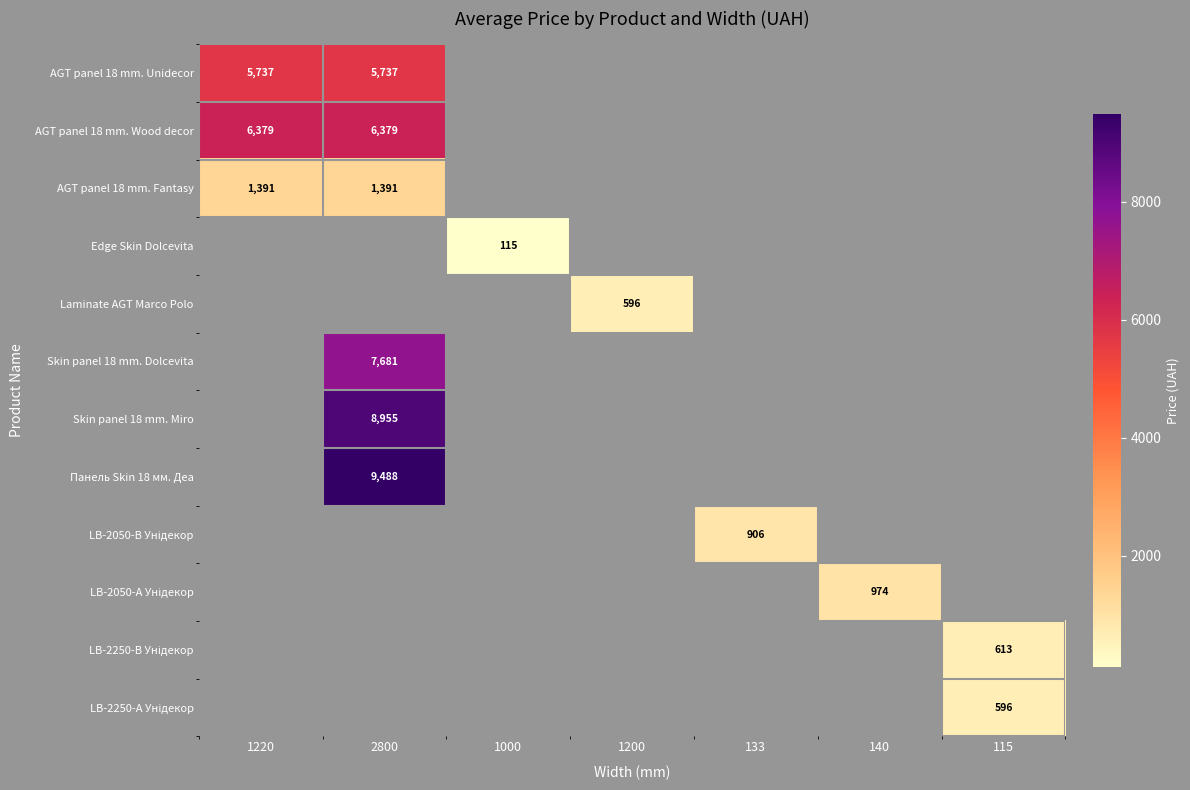

At how many categories does at least one series exceed 5906?

2